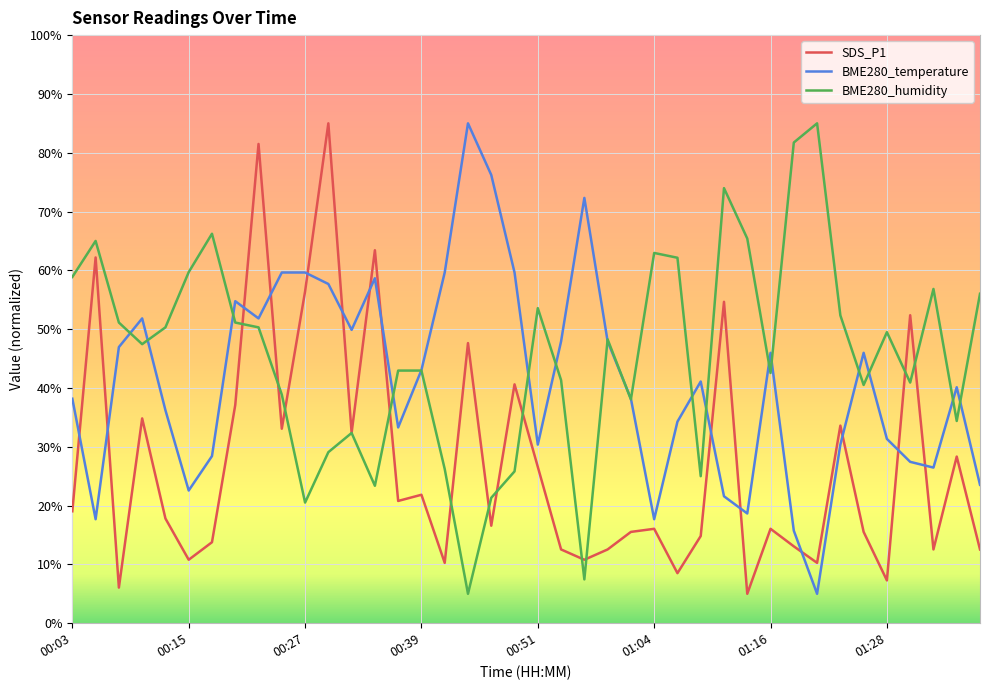

Which series has the largest total across all categories?

BME280_humidity